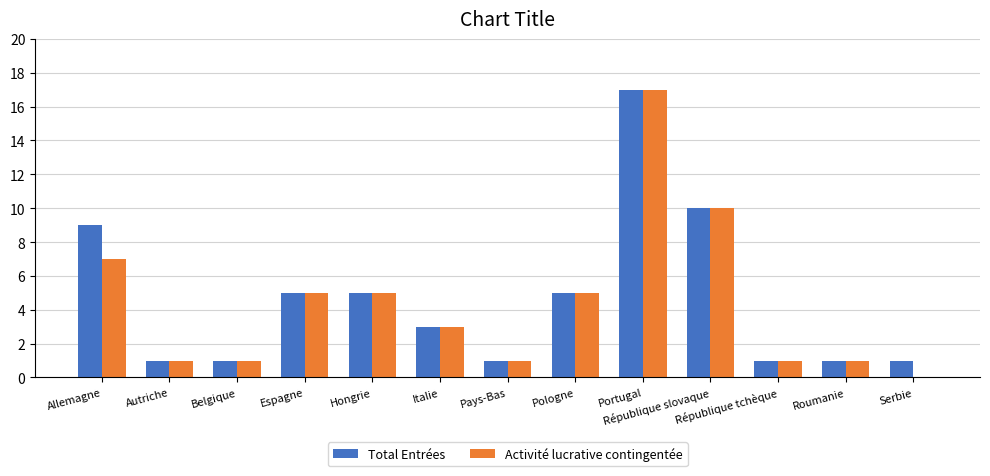

What is the average value of the Total Entrées series?

5